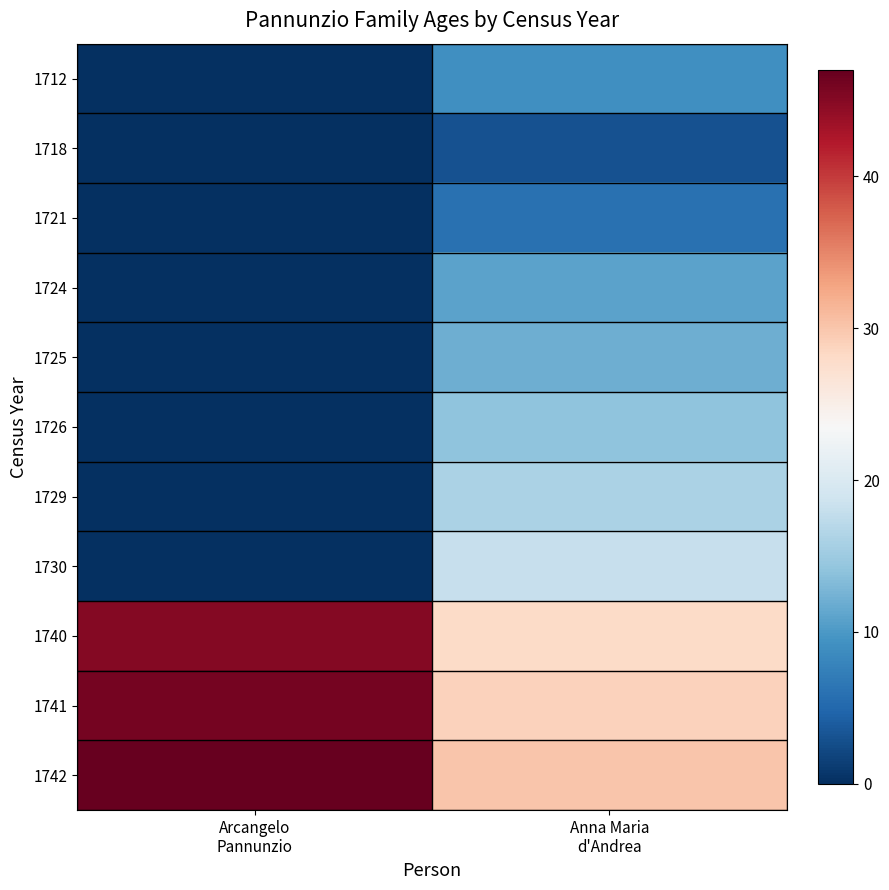

Rank the series at Arcangelo Pannunzio from highest to lowest value.

1742, 1741, 1740, 1712, 1718, 1721, 1724, 1725, 1726, 1729, 1730